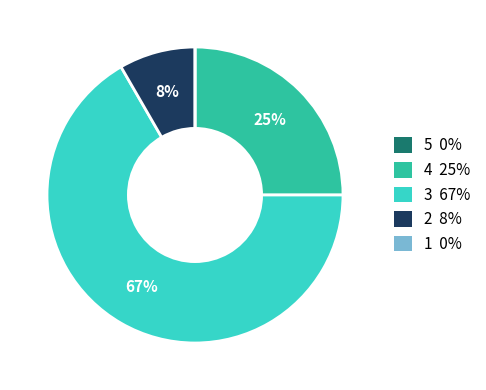

To the nearest percent, what is the difference between the largest and smallest slice percentages?

67%